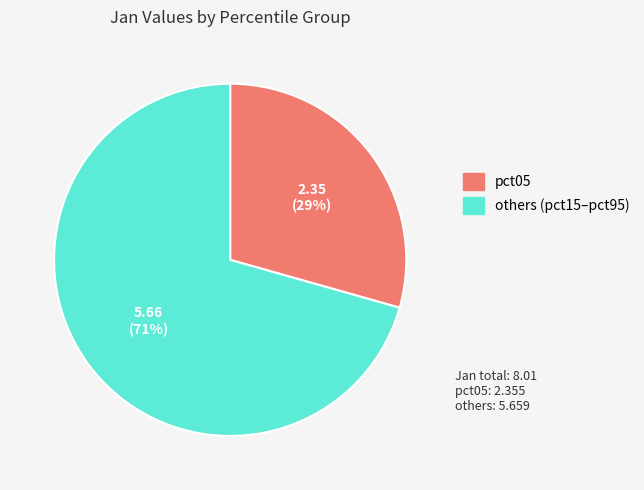

To the nearest percent, what is the average slice percentage?

50%